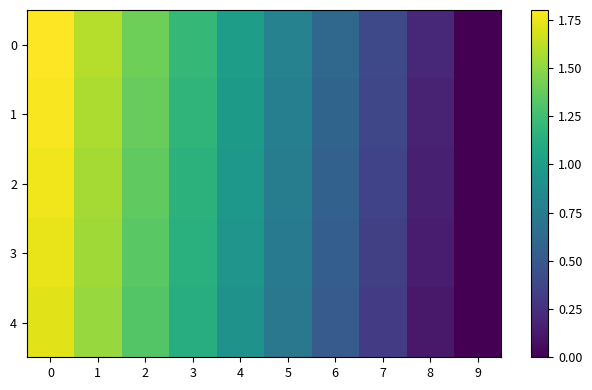

How many categories are shown in the chart?

10